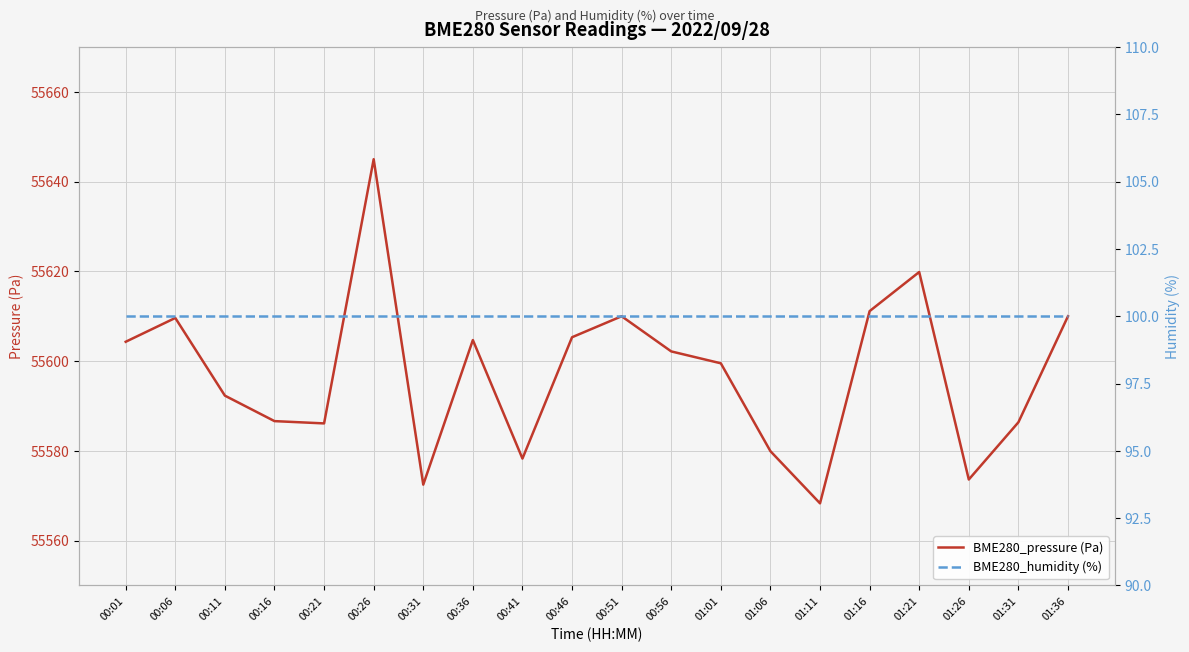

Reading left to right, transcribe all the data shown in this chart.

BME280_pressure (Pa): 55604.3	55609.6	55592.3	55586.6	55586.1	55645.0	55572.5	55604.7	55578.3	55605.3	55610.0	55602.2	55599.5	55579.9	55568.3	55611.1	55619.9	55573.6	55586.4	55610.0
BME280_humidity (%): 100.0	100.0	100.0	100.0	100.0	100.0	100.0	100.0	100.0	100.0	100.0	100.0	100.0	100.0	100.0	100.0	100.0	100.0	100.0	100.0